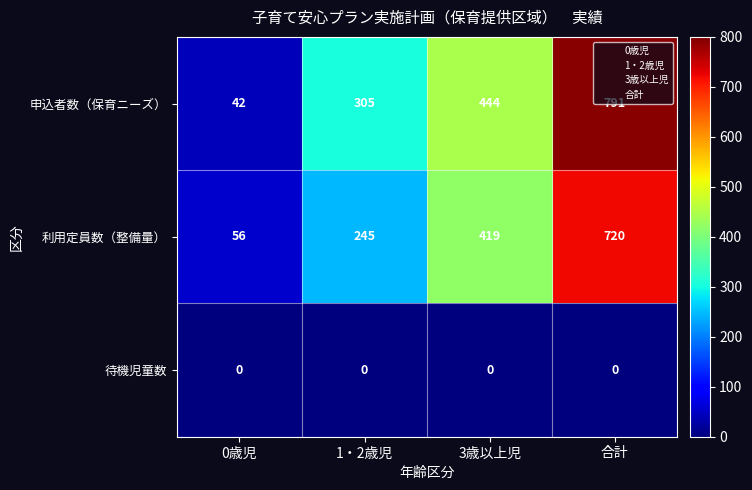

Which series changed the most between 1・2歳児 and 合計?

申込者数（保育ニーズ）